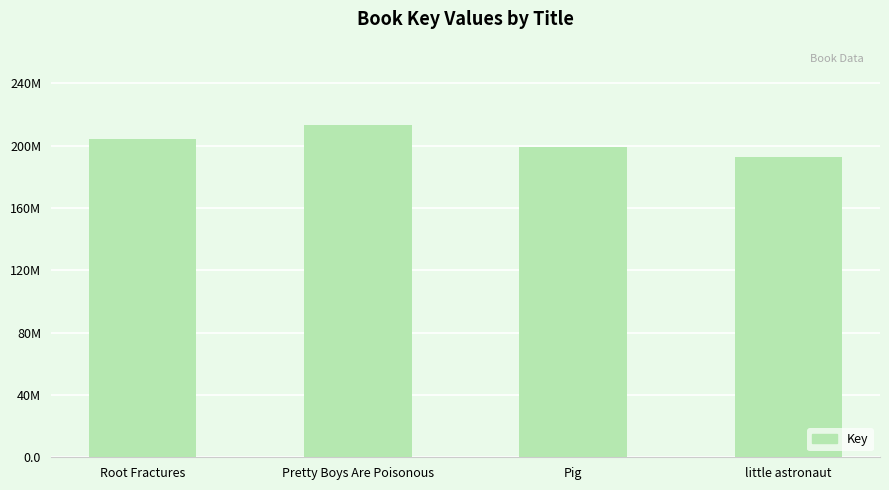

What is the change in value from Root Fractures to Pretty Boys Are Poisonous?

+9108913